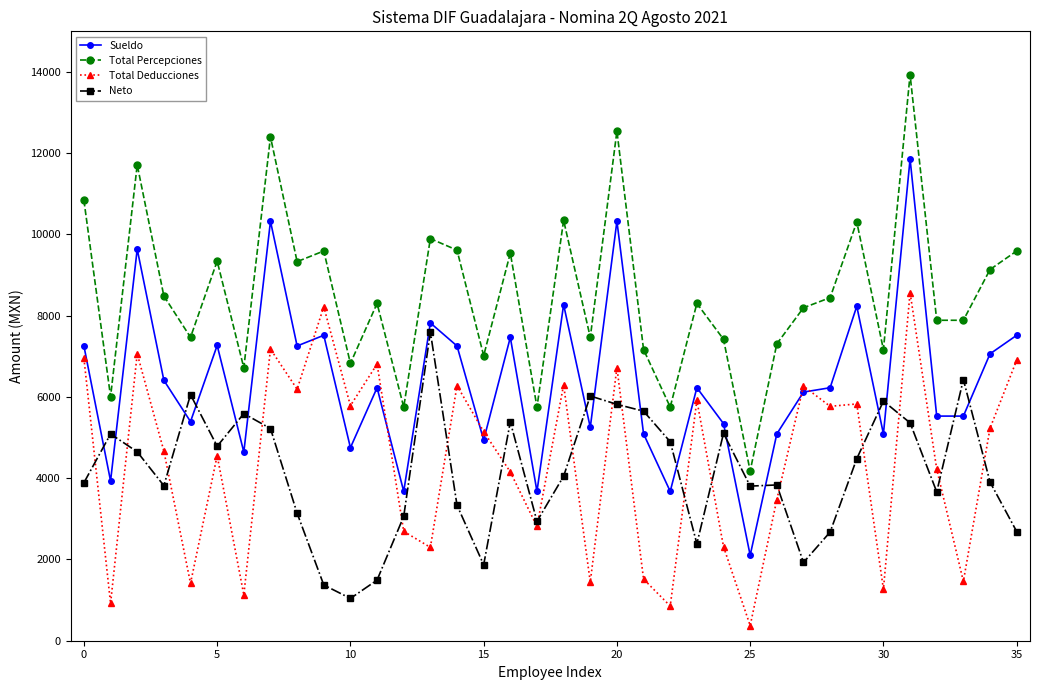

What is the value of the Sueldo point at the 15th from the left?

7255.4